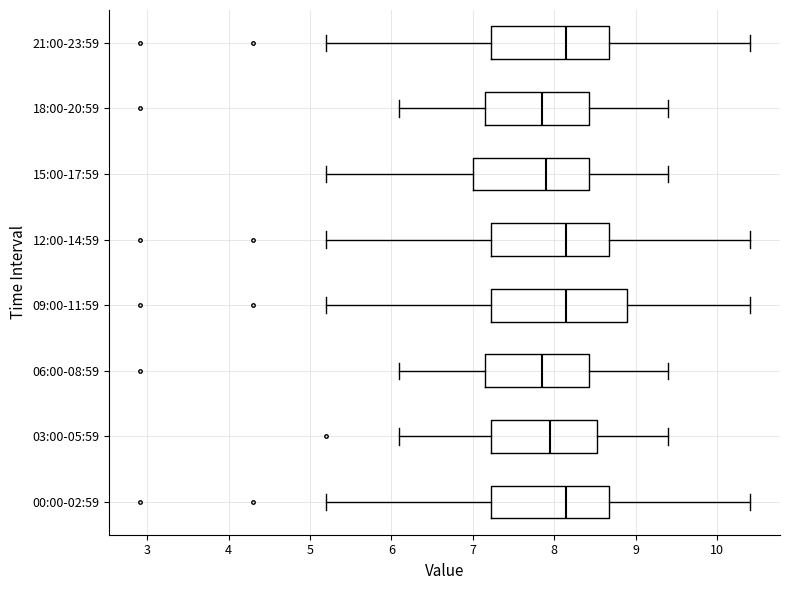

Where does the median line of the box for 00:00-02:59 sit on the x-axis? The values are not printed on the chart, so give them approximately, as read against the axis.

8.2